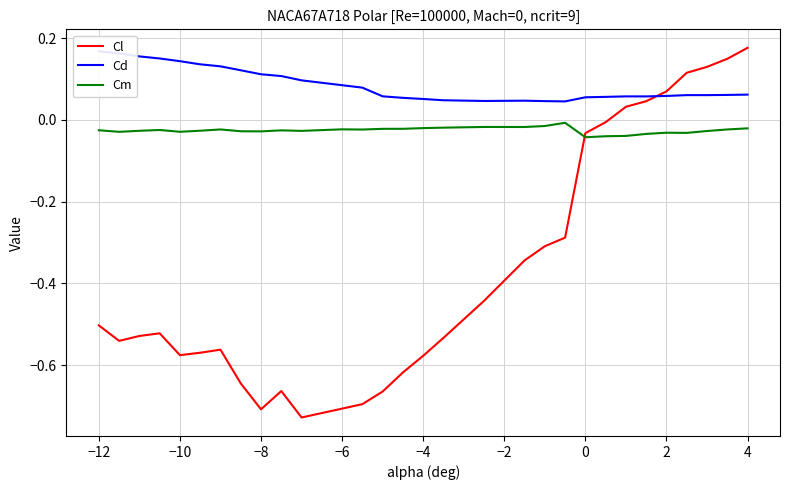

List the series in order of their overall mean, lowest first.

Cl, Cm, Cd